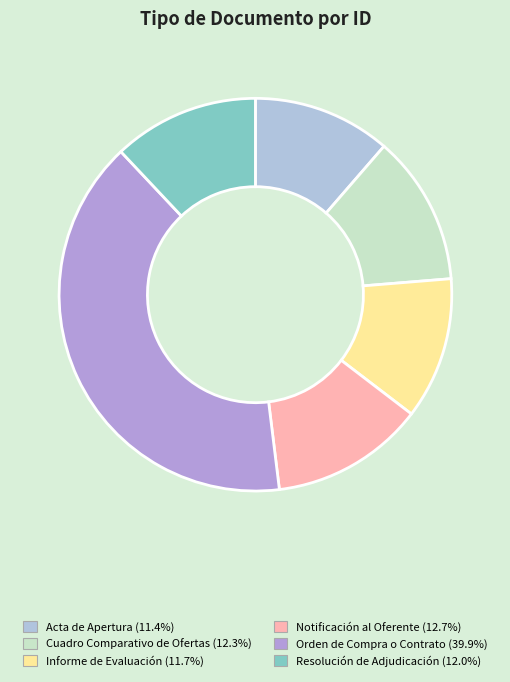

Is it true that Acta de Apertura is 11% of the pie?

True